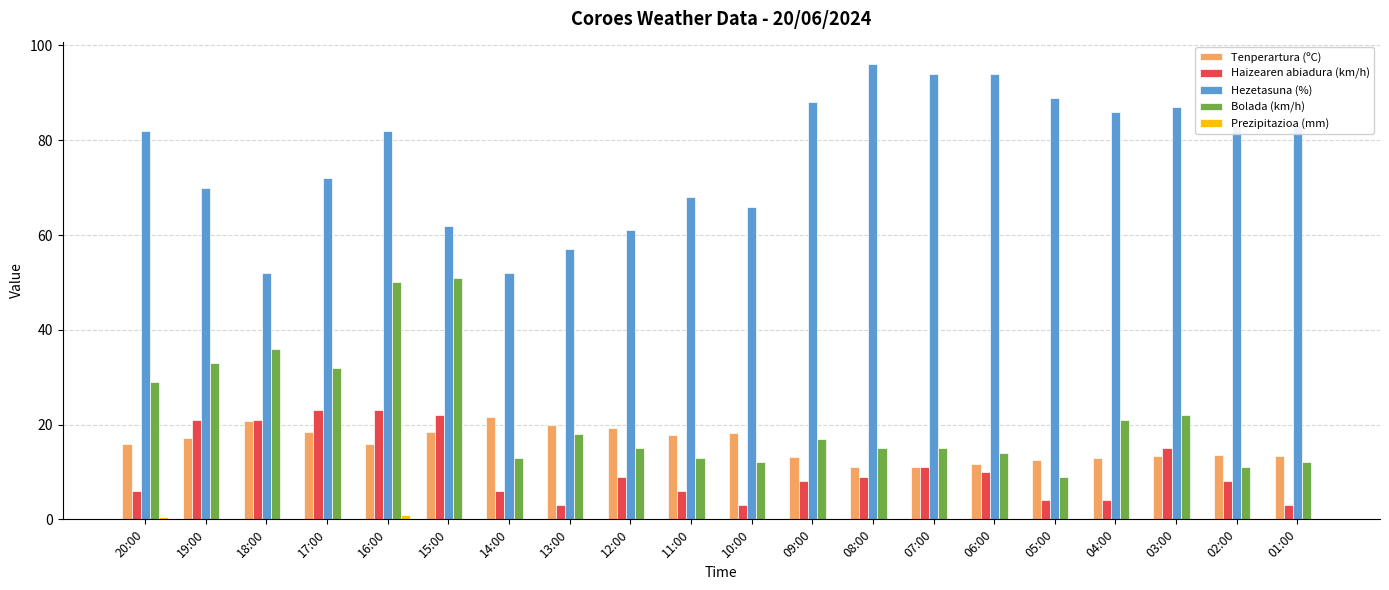

What is the sum of all Bolada (km/h) values?

438.0